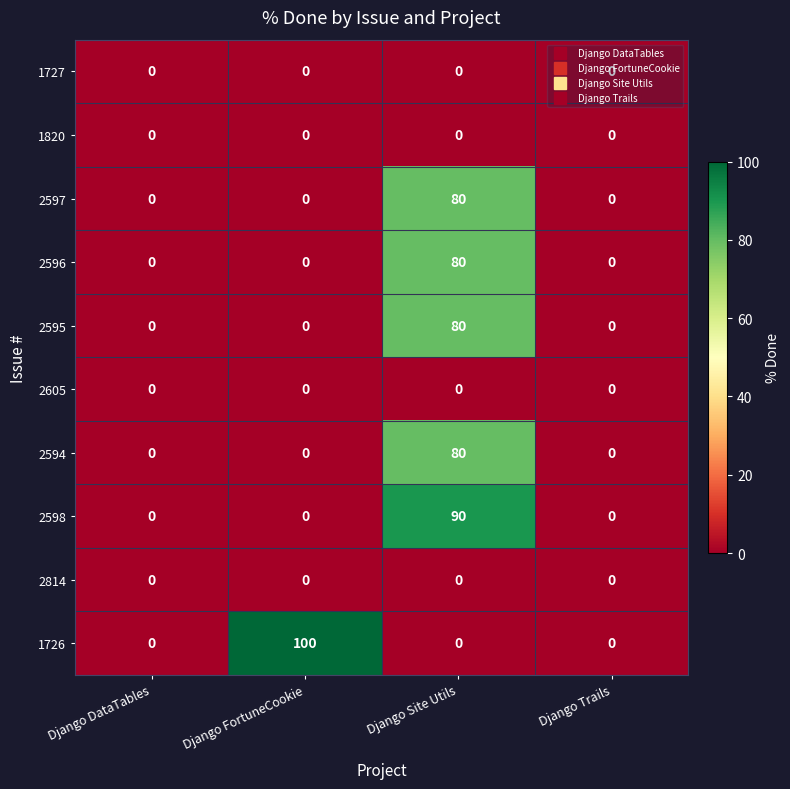

What is the total value across all series at Django FortuneCookie?

100